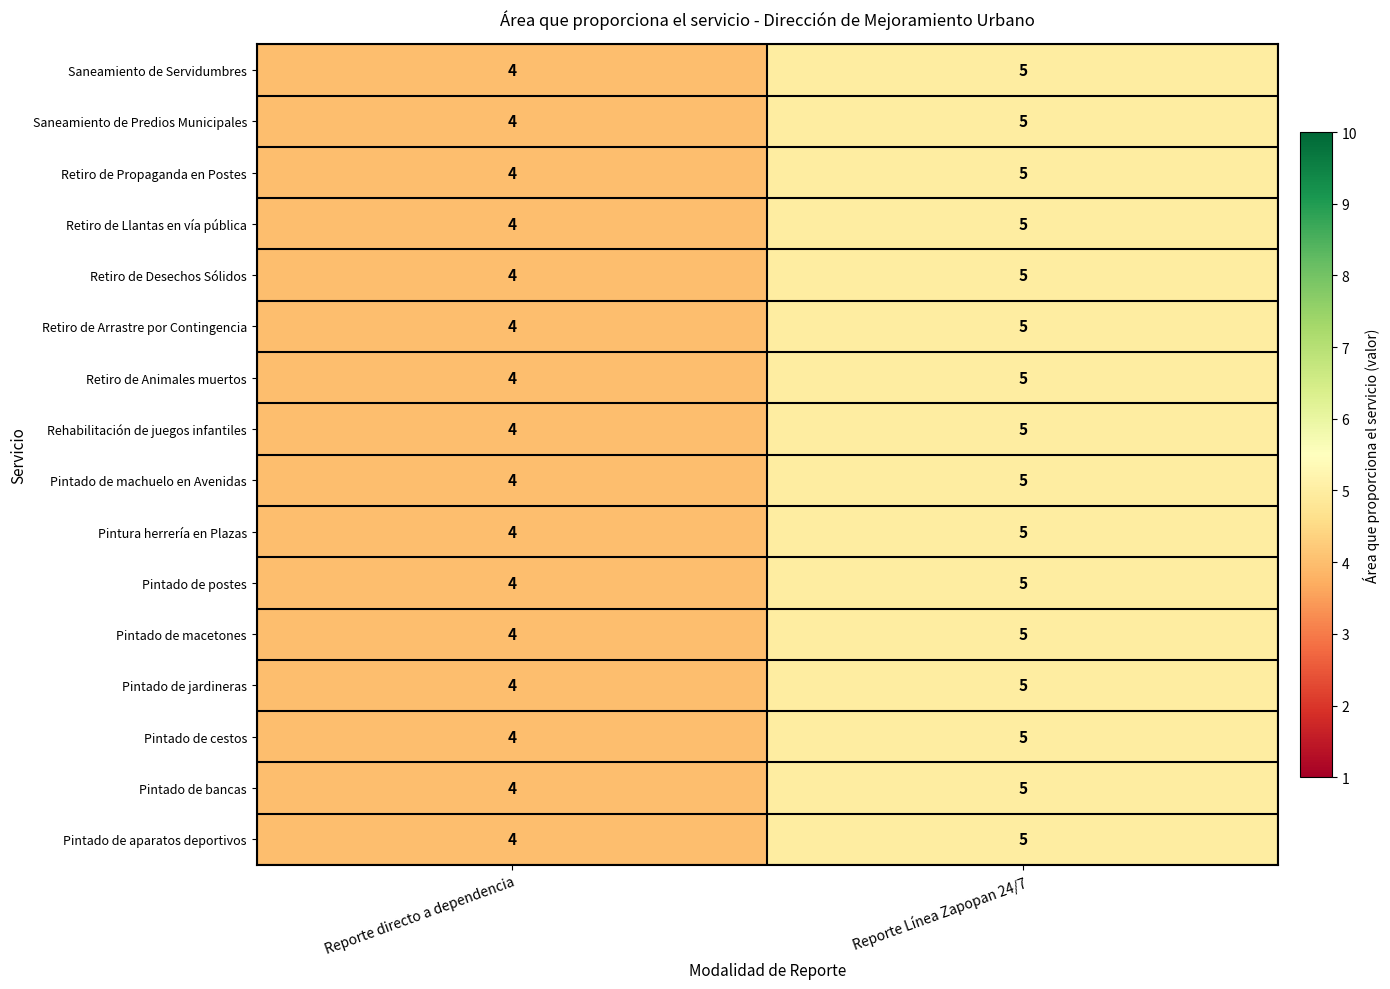

Read the Saneamiento de Predios Municipales value at Reporte Línea Zapopan 24/7.

5